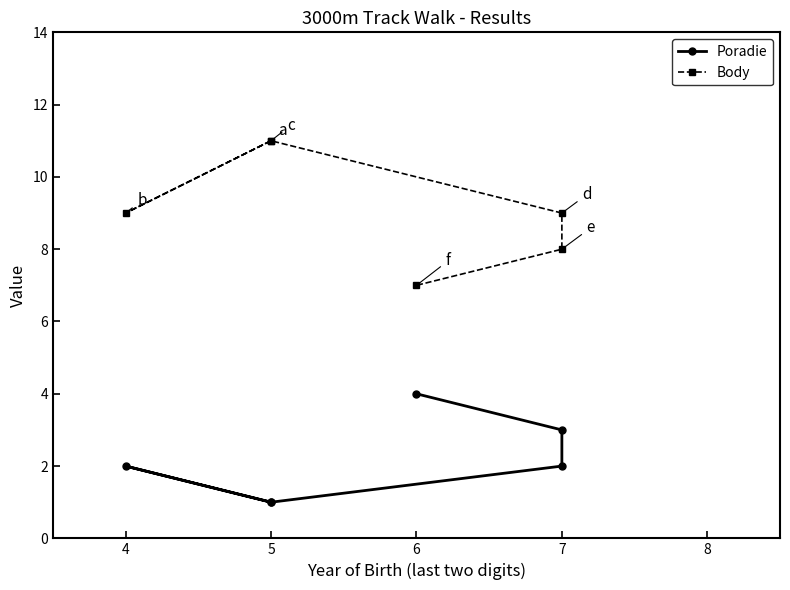

What is the total value across all series at 7?

11